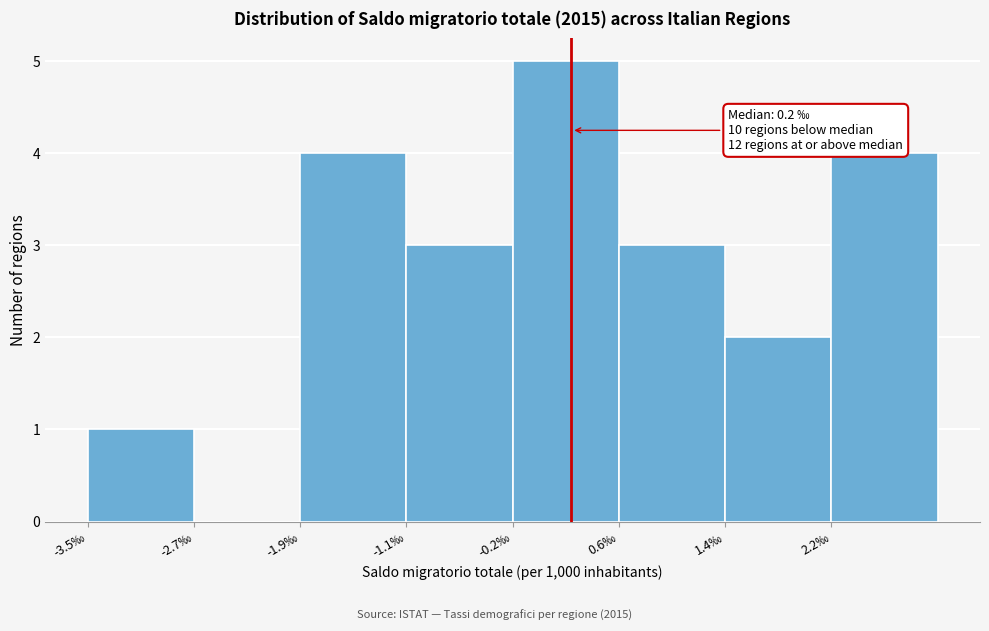

Over which range of the x-axis is the bar tallest?

-0.2 to 0.6